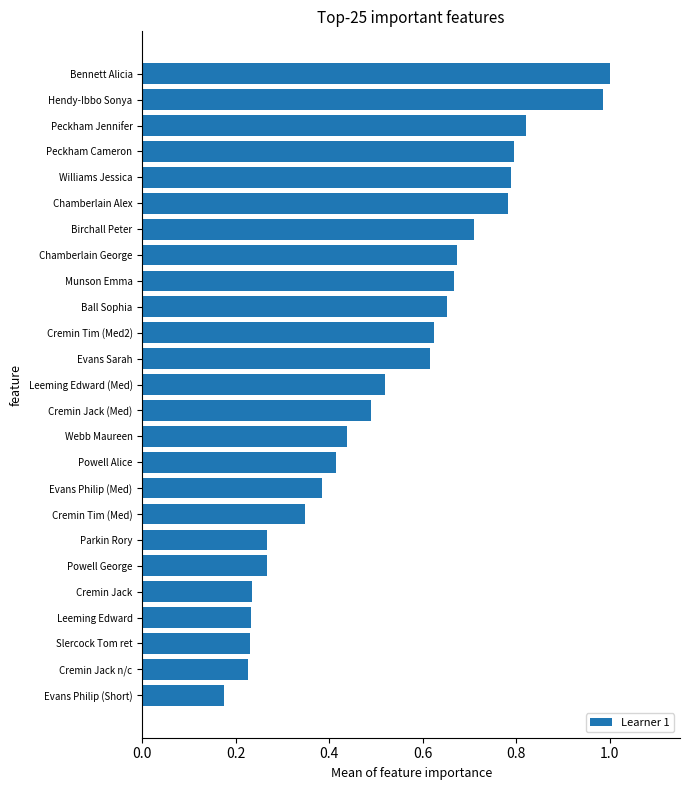

The value at Leeming Edward is 0.3. True or false?

False